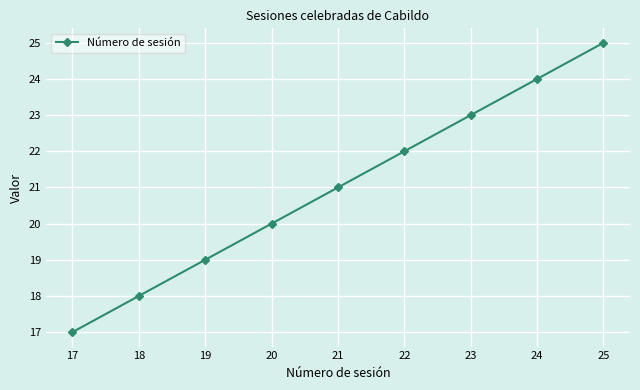

What is the change in value from 23 to 24?

+1